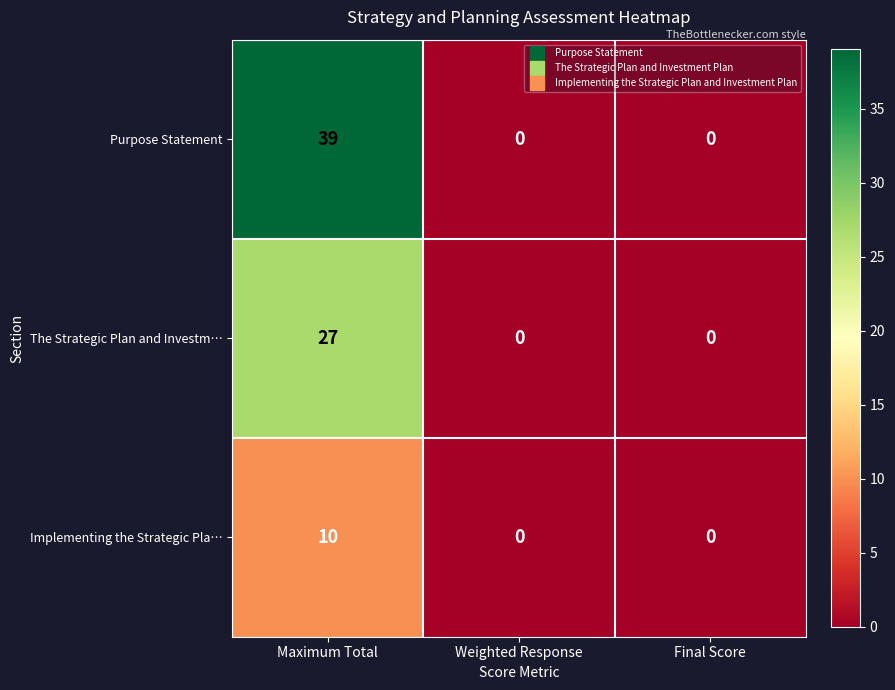

Reading right to left, list all the values displayed in this chart.

Purpose Statement: Final Score=0	Weighted Response=0	Maximum Total=39
The Strategic Plan and Investm…: Final Score=0	Weighted Response=0	Maximum Total=27
Implementing the Strategic Pla…: Final Score=0	Weighted Response=0	Maximum Total=10